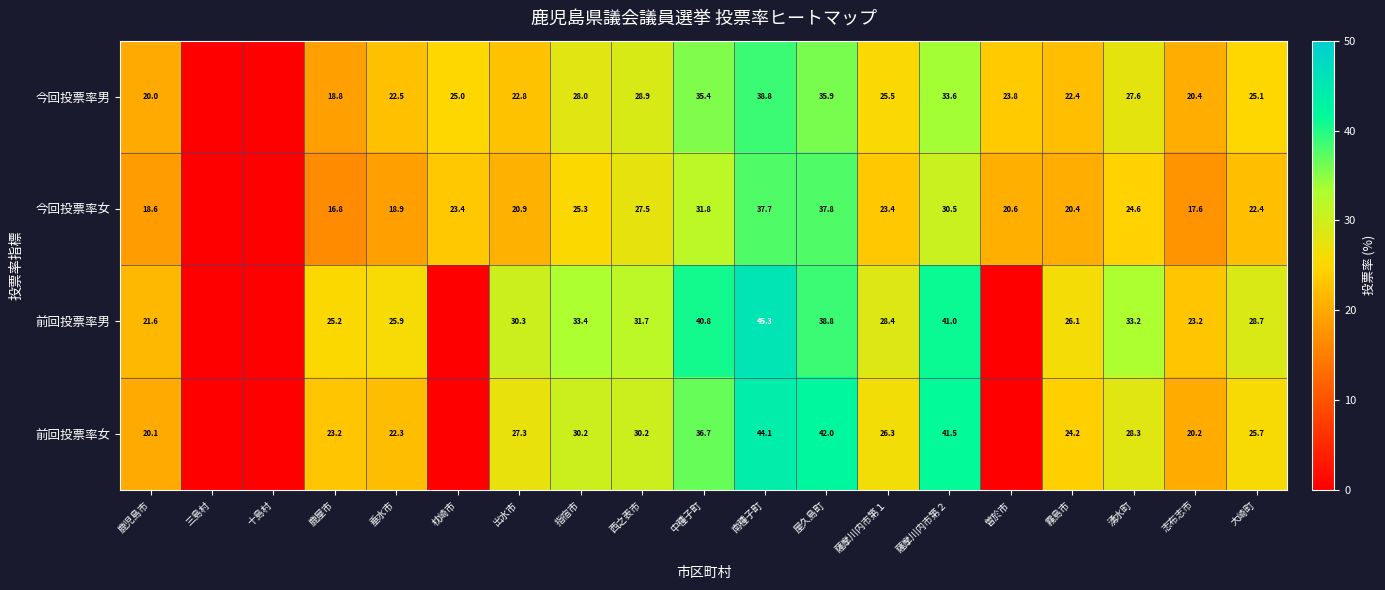

Which has a higher value, 三島村 or 薩摩川内市第１?

薩摩川内市第１